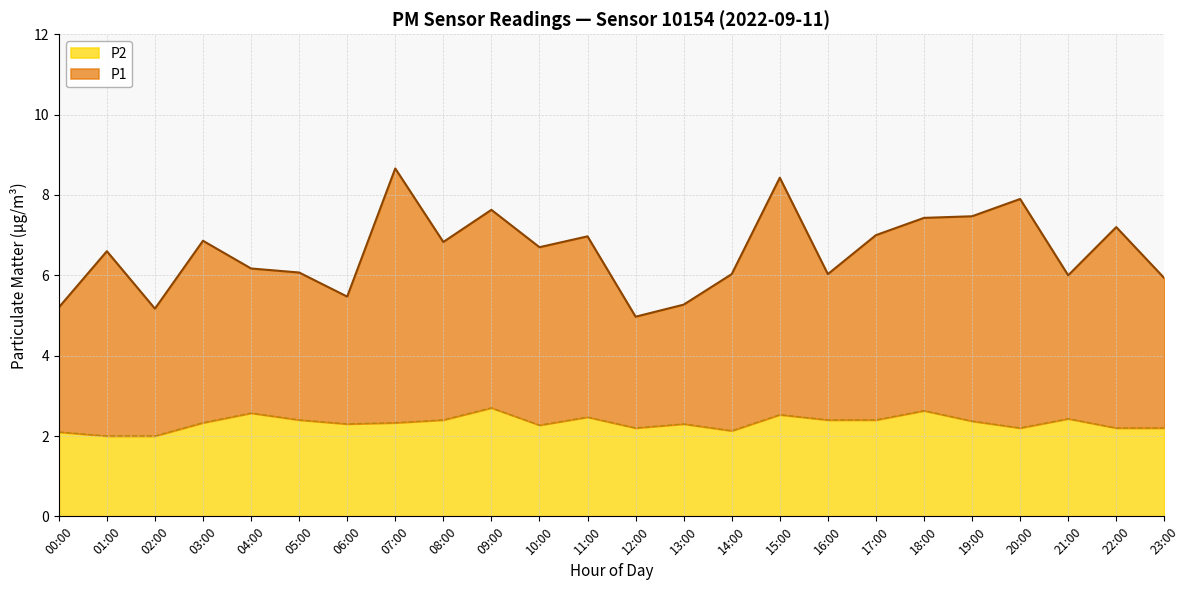

List the labels in order of P2 value, smallest first.

01:00, 02:00, 00:00, 14:00, 12:00, 20:00, 22:00, 23:00, 10:00, 06:00, 13:00, 03:00, 07:00, 19:00, 05:00, 08:00, 16:00, 17:00, 21:00, 11:00, 15:00, 04:00, 18:00, 09:00